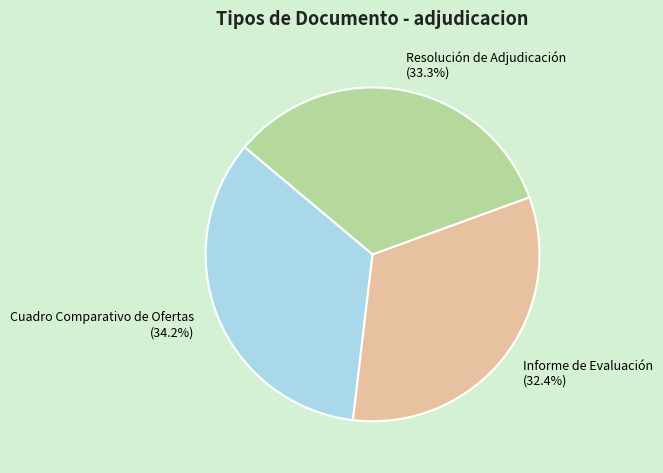

Combined, what portion of the pie is Cuadro Comparativo de Ofertas and Informe de Evaluación?

66.7%